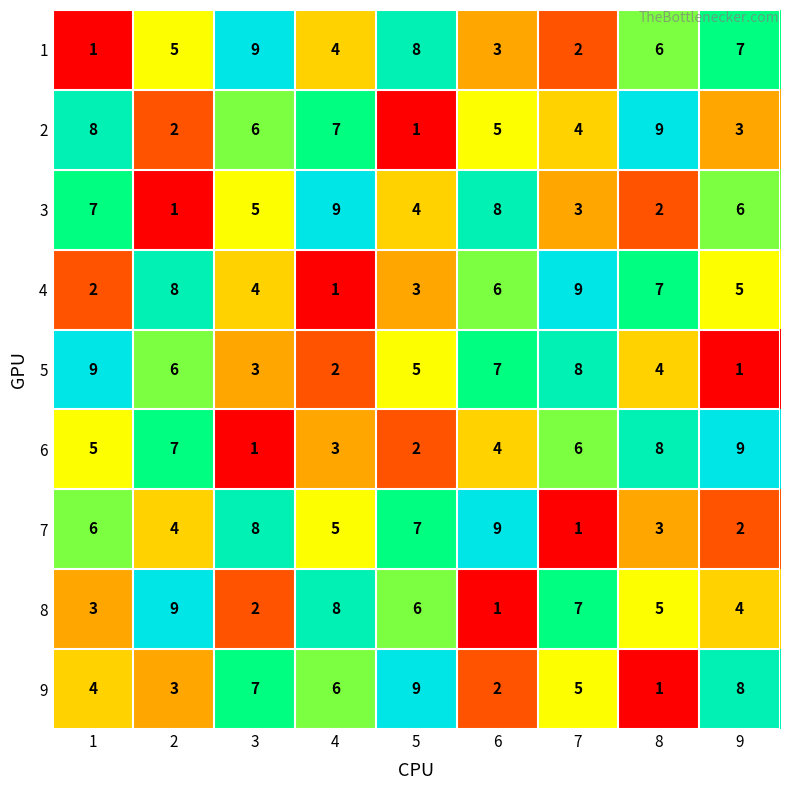

At how many categories does at least one series exceed 5?

9